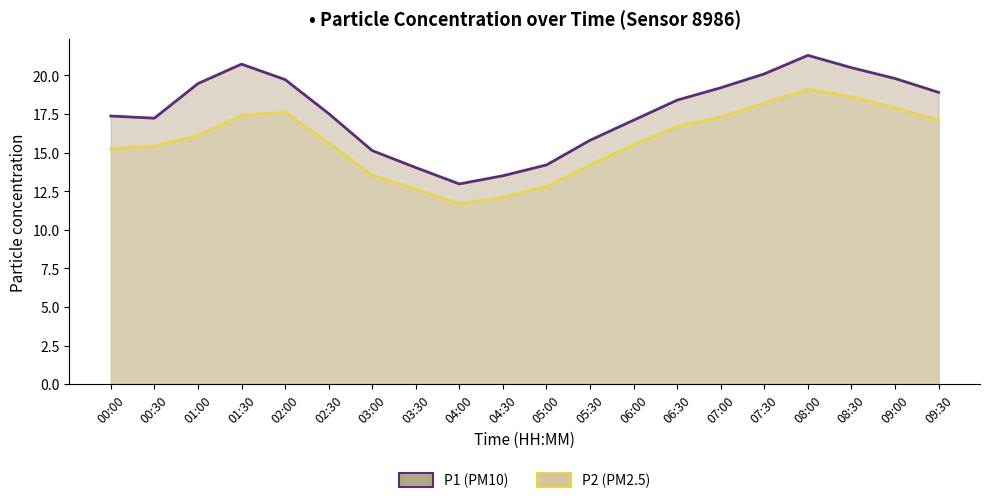

What is the sum of the P1 (PM10) values at 04:00 and 03:00?

28.1